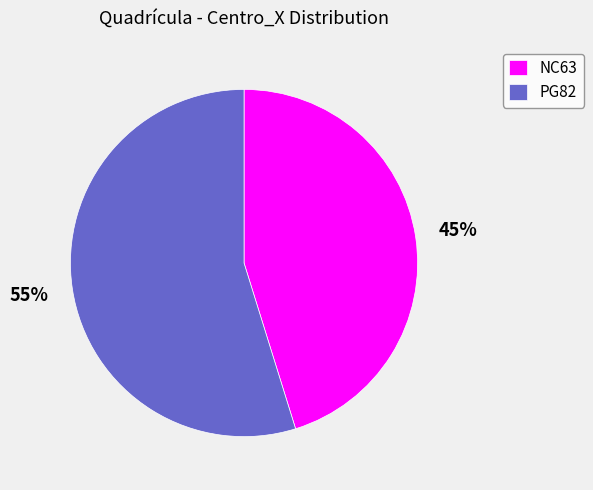

Do NC63 and PG82 together represent more than half of the pie?

Yes